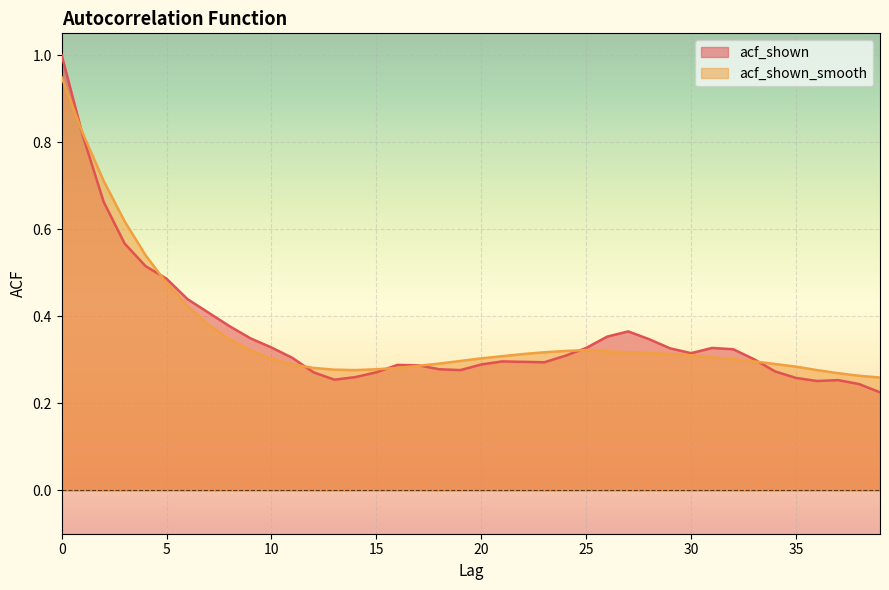

True or false: acf_shown_smooth has a value of 0.2 at 1.

False